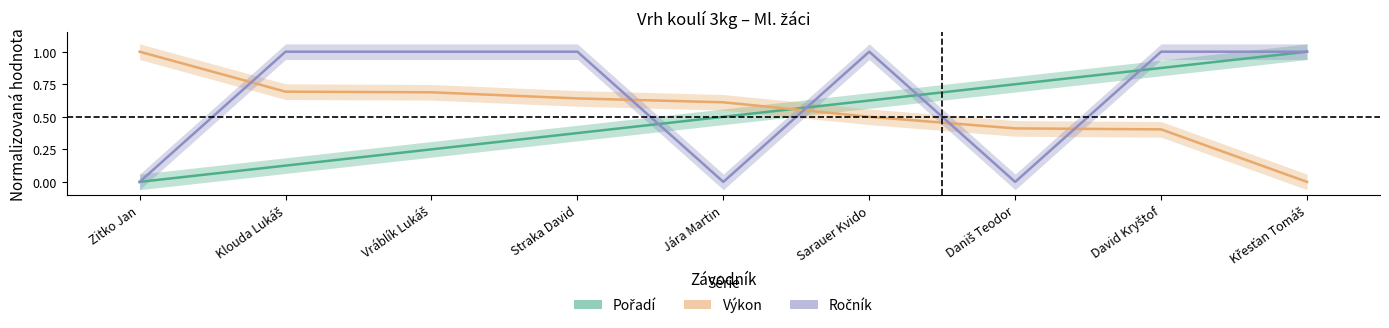

Does the chart display data point markers on the line(s)?

No